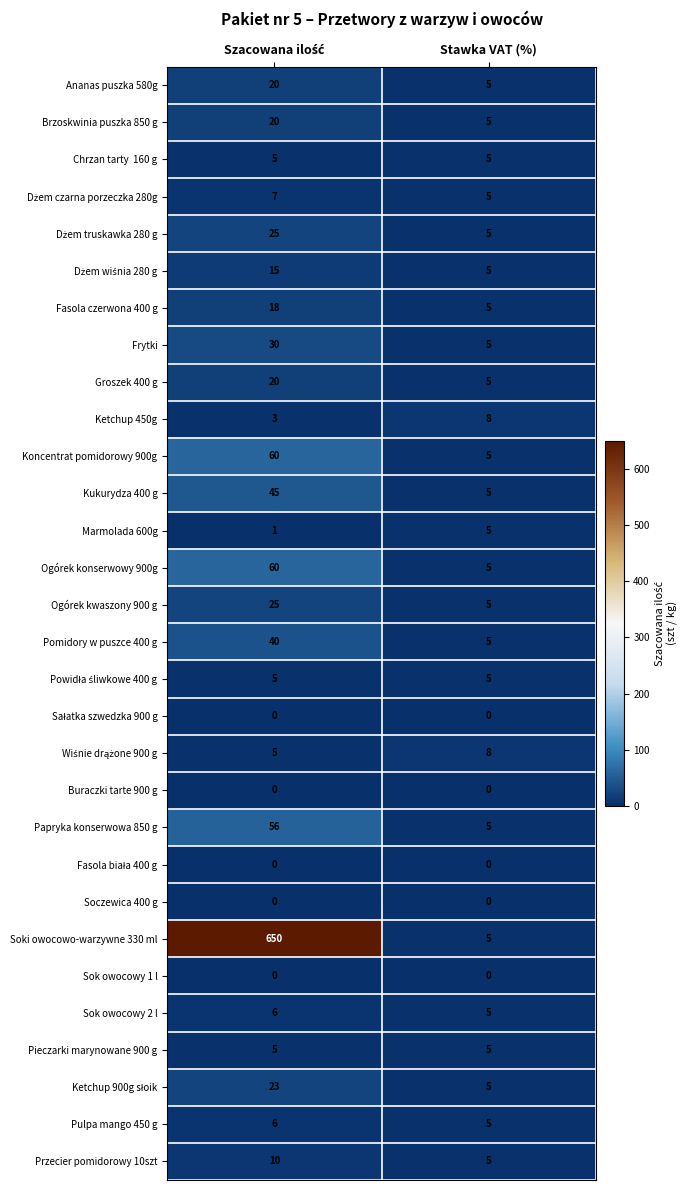

Is it true that Ketchup 450g equals 6 at Stawka VAT (%)?

False